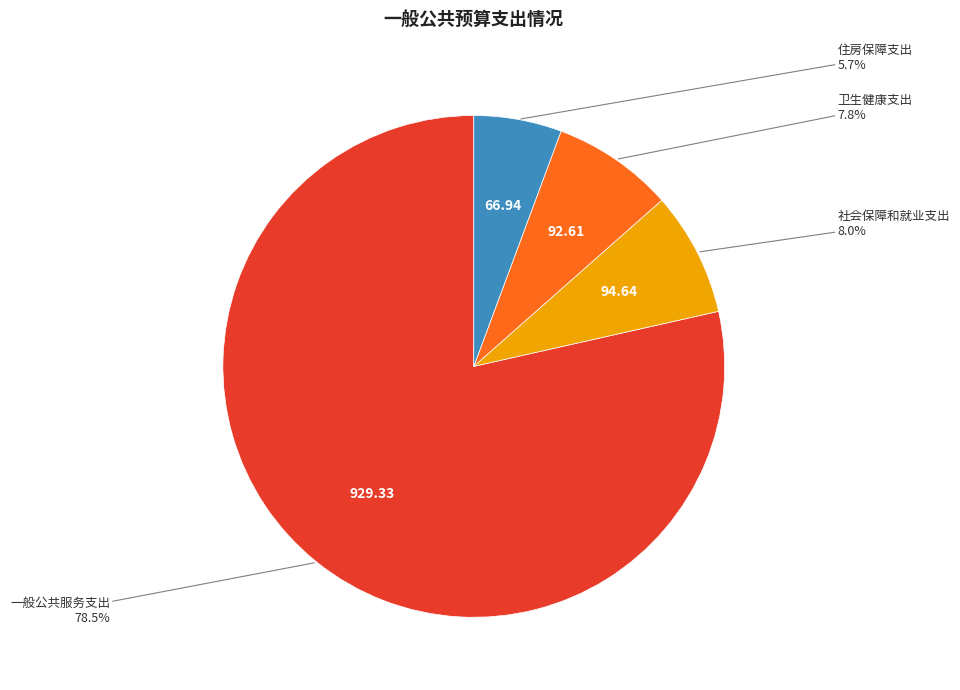

Is there a majority slice in this chart?

Yes